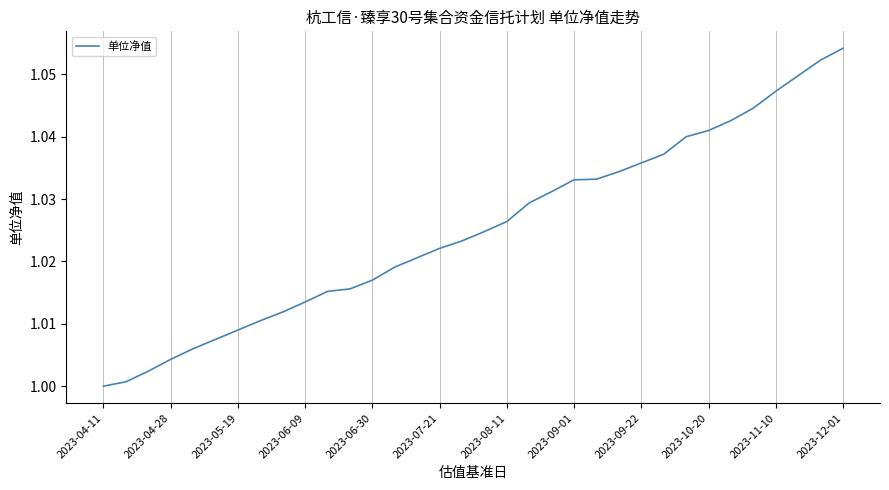

How many lines are shown in the chart?

1